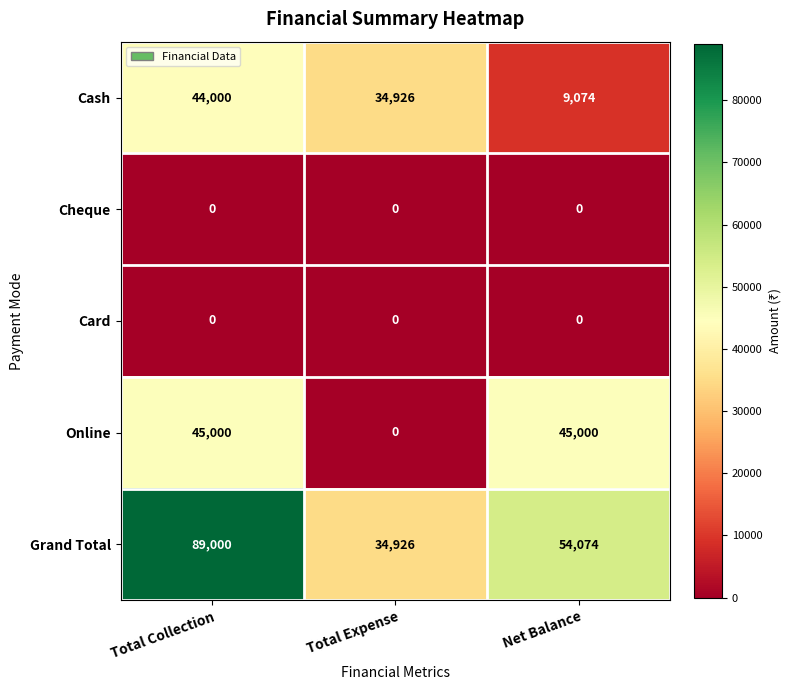

Reading right to left, transcribe all the data shown in this chart.

Cash: 9074	34926	44000
Cheque: 0	0	0
Card: 0	0	0
Online: 45000	0	45000
Grand Total: 54074	34926	89000